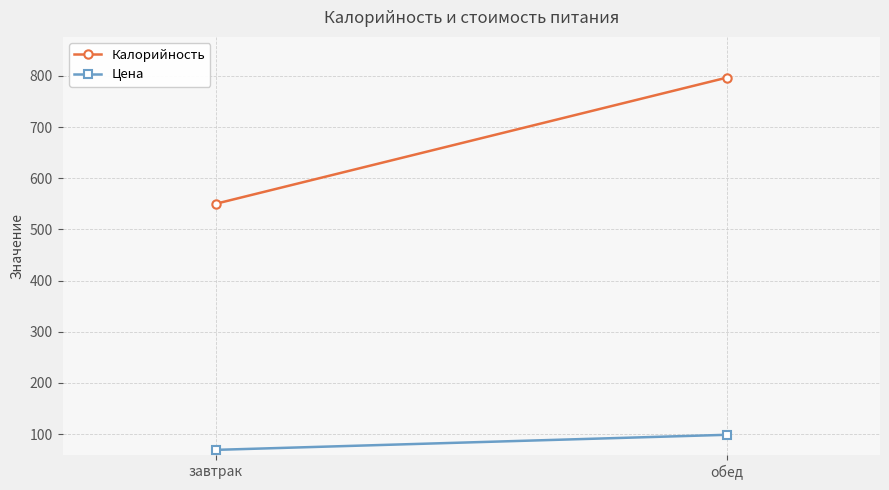

What is the spread (max minus min) of values at обед?

698.0